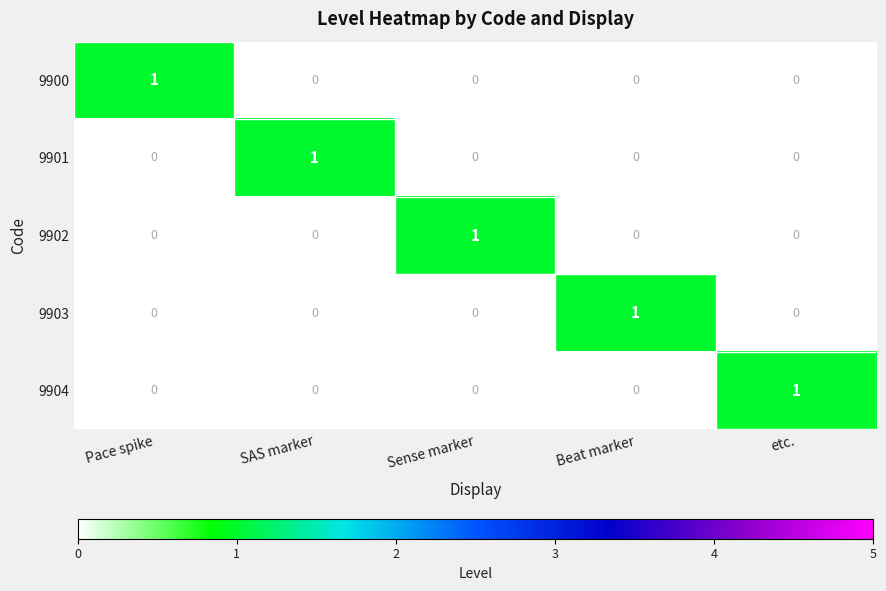

At how many categories does at least one series exceed 0?

5